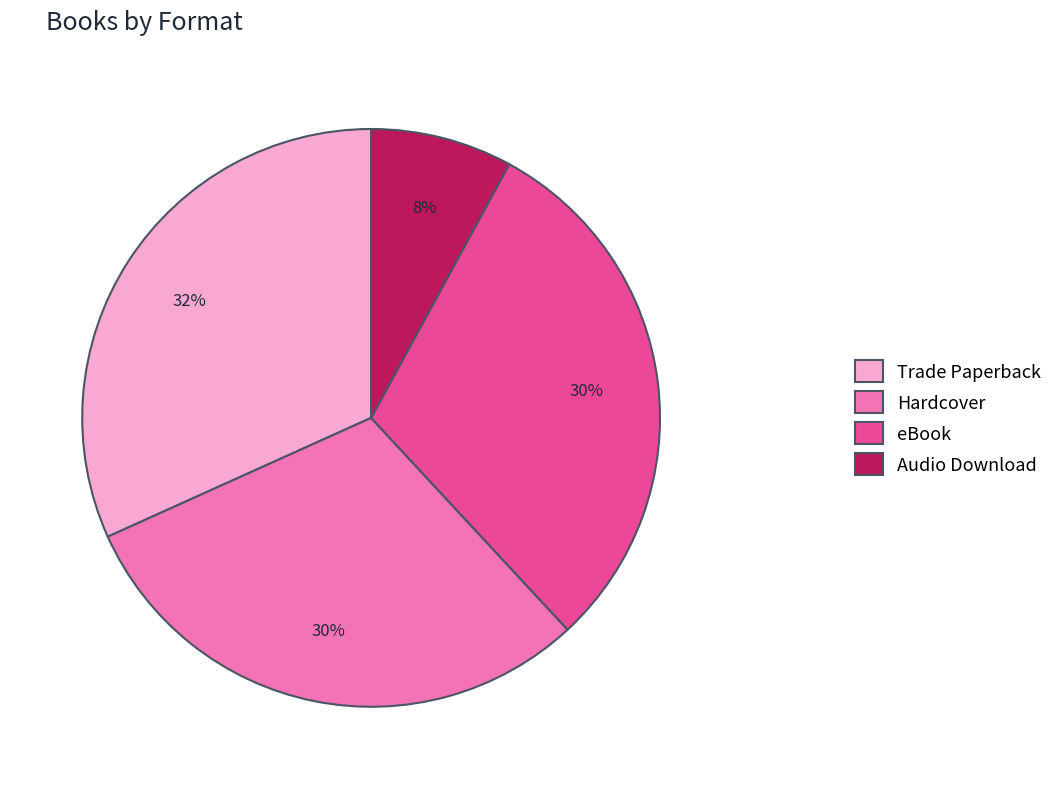

To the nearest percent, what is the combined percentage of Audio Download and eBook?

38%